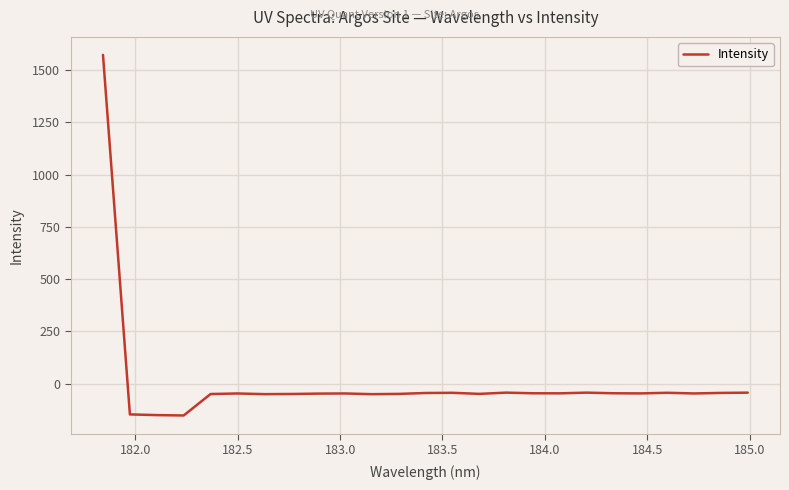

What is the greatest value displayed?

1571.9